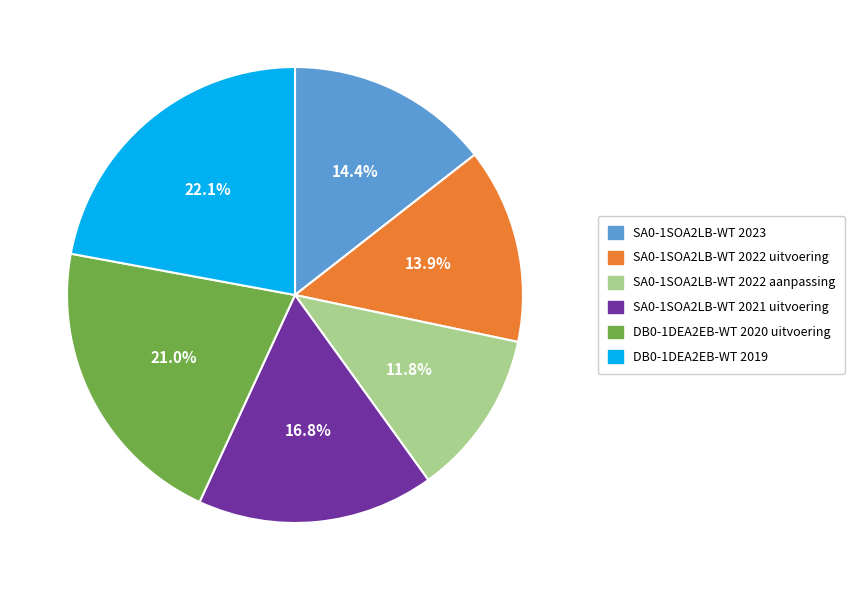

Is there a majority slice in this chart?

No